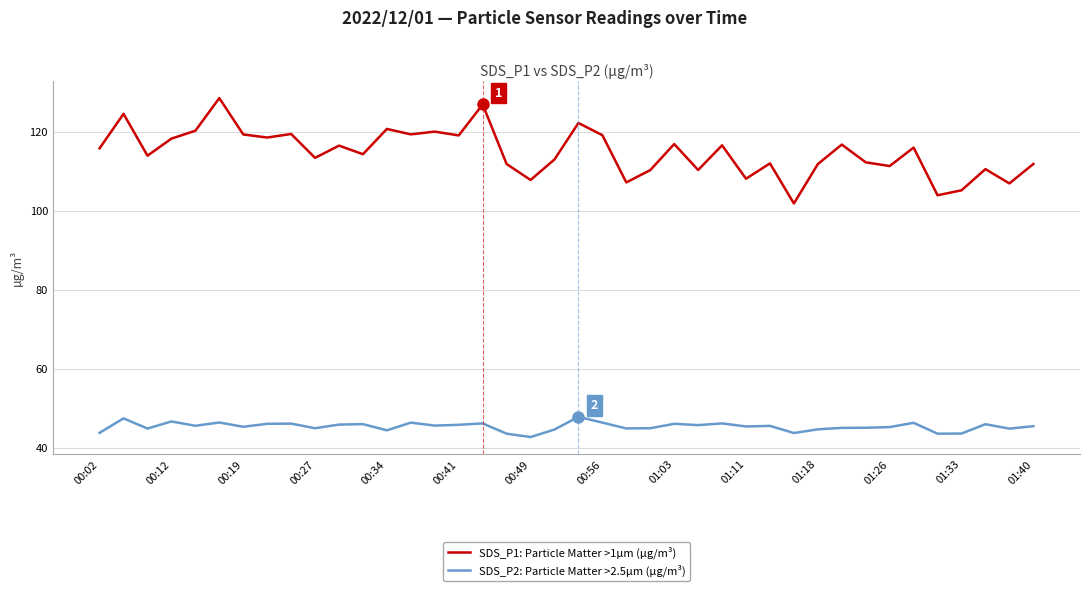

How many series are shown in this chart?

2